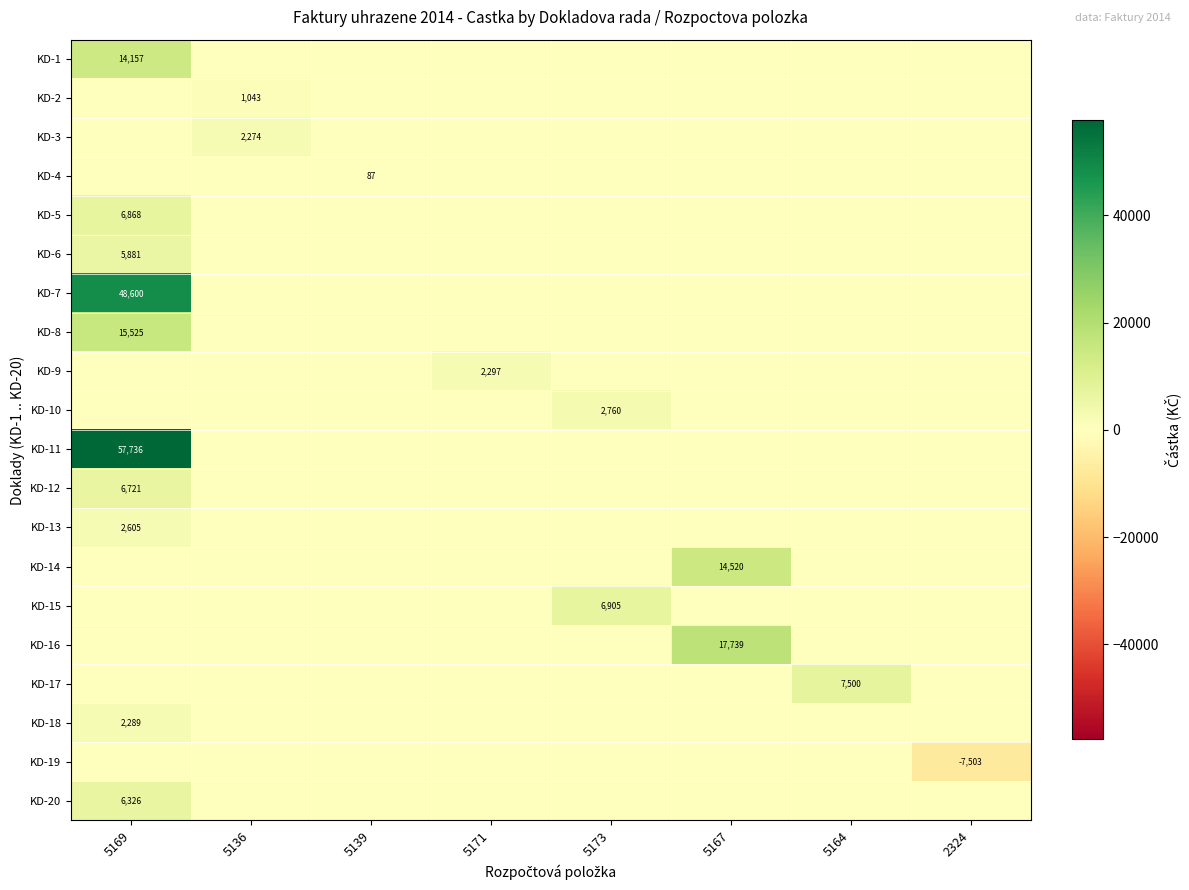

The value of KD-19 at 2324 is -7503. True or false?

True